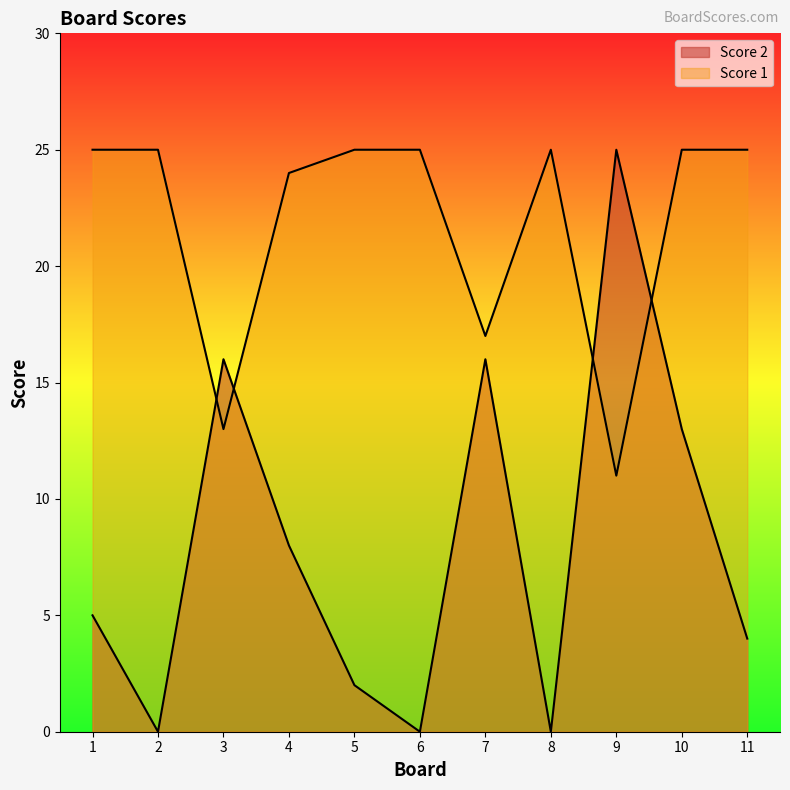

True or false: Score 1 has a value of 5 at 5.

False